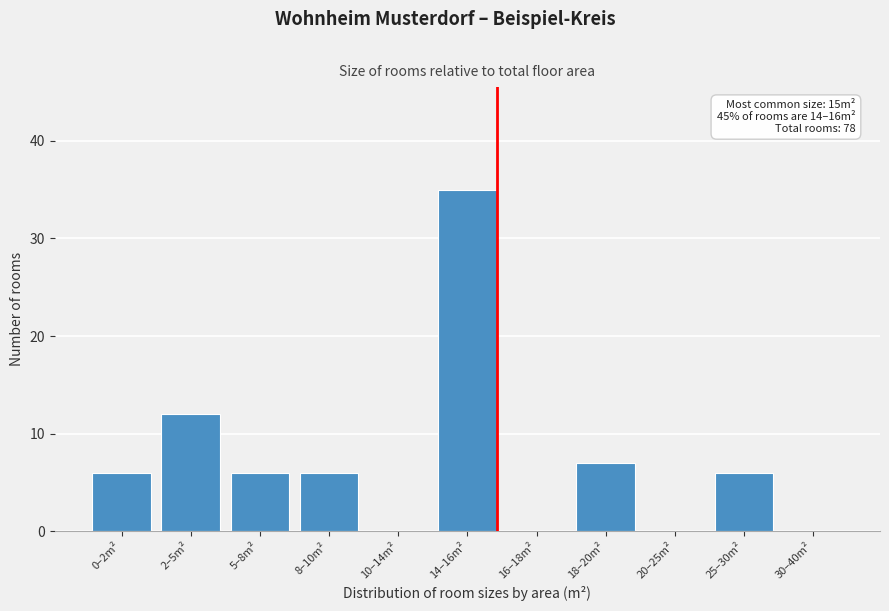

Reading right to left, extract all data points from this chart.

30–40m²=0	25–30m²=6	20–25m²=0	18–20m²=7	16–18m²=0	14–16m²=35	10–14m²=0	8–10m²=6	5–8m²=6	2–5m²=12	0–2m²=6